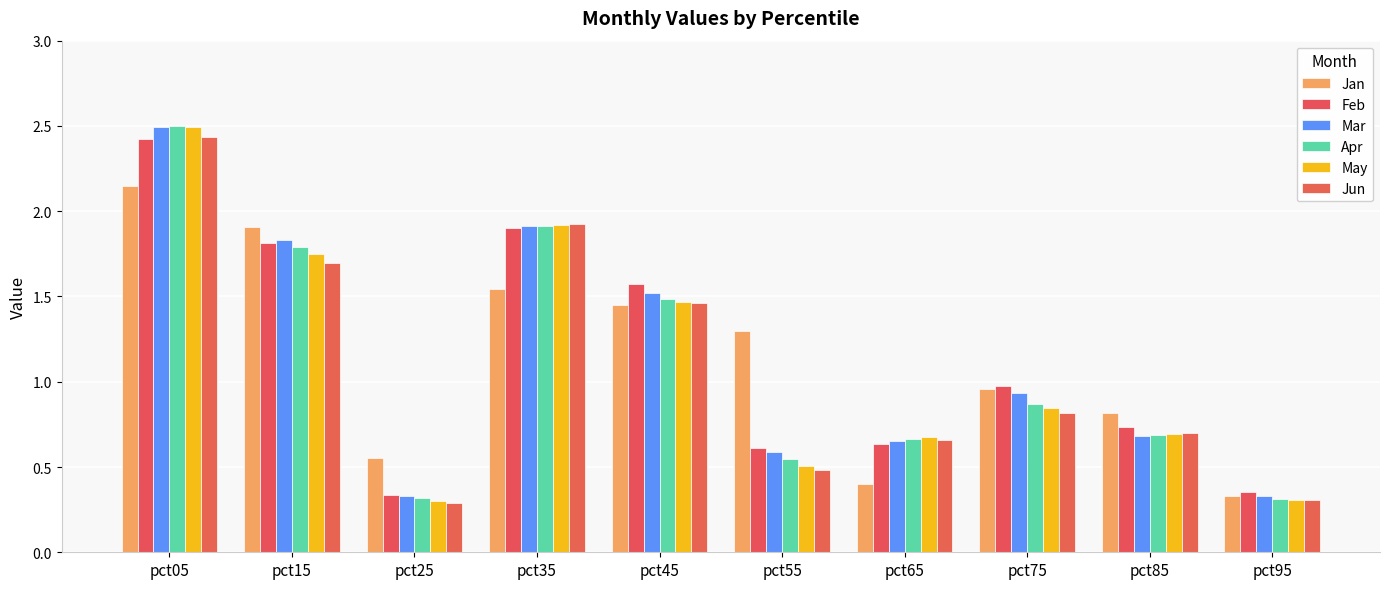

Reading left to right, transcribe all the data shown in this chart.

Jan: pct05=2.2	pct15=1.9	pct25=0.6	pct35=1.5	pct45=1.4	pct55=1.3	pct65=0.4	pct75=1.0	pct85=0.8	pct95=0.3
Feb: pct05=2.4	pct15=1.8	pct25=0.3	pct35=1.9	pct45=1.6	pct55=0.6	pct65=0.6	pct75=1.0	pct85=0.7	pct95=0.4
Mar: pct05=2.5	pct15=1.8	pct25=0.3	pct35=1.9	pct45=1.5	pct55=0.6	pct65=0.7	pct75=0.9	pct85=0.7	pct95=0.3
Apr: pct05=2.5	pct15=1.8	pct25=0.3	pct35=1.9	pct45=1.5	pct55=0.5	pct65=0.7	pct75=0.9	pct85=0.7	pct95=0.3
May: pct05=2.5	pct15=1.7	pct25=0.3	pct35=1.9	pct45=1.5	pct55=0.5	pct65=0.7	pct75=0.8	pct85=0.7	pct95=0.3
Jun: pct05=2.4	pct15=1.7	pct25=0.3	pct35=1.9	pct45=1.5	pct55=0.5	pct65=0.7	pct75=0.8	pct85=0.7	pct95=0.3